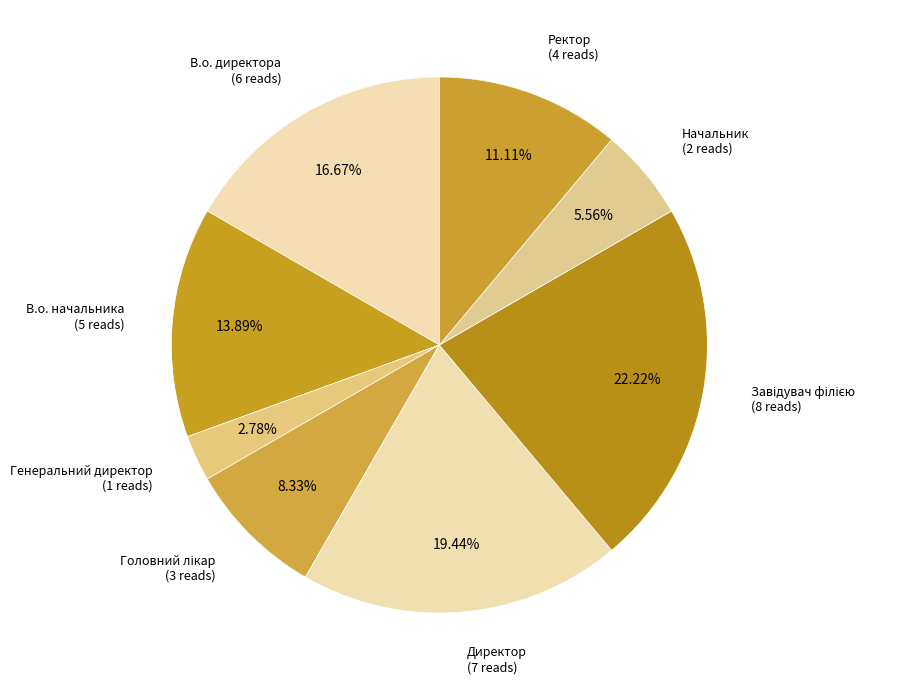

How many slices are in this pie chart?

8